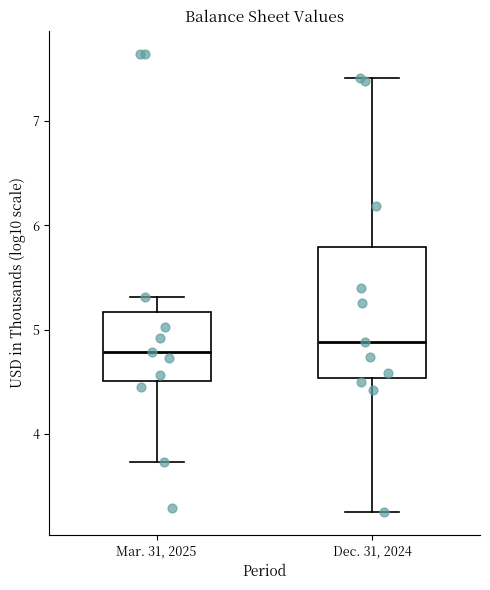

Where does the upper whisker of the box for Mar. 31, 2025 end on the y-axis? The values are not printed on the chart, so give them approximately, as read against the axis.

5.3